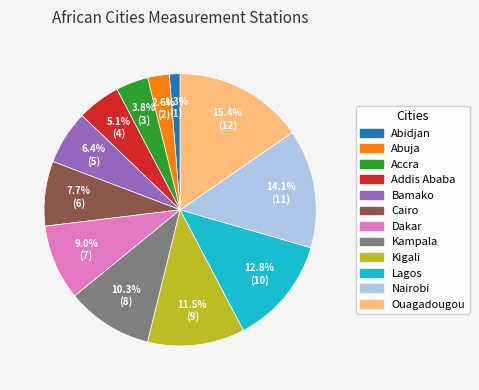

What percentage is the Addis Ababa slice, to the nearest percent?

5%